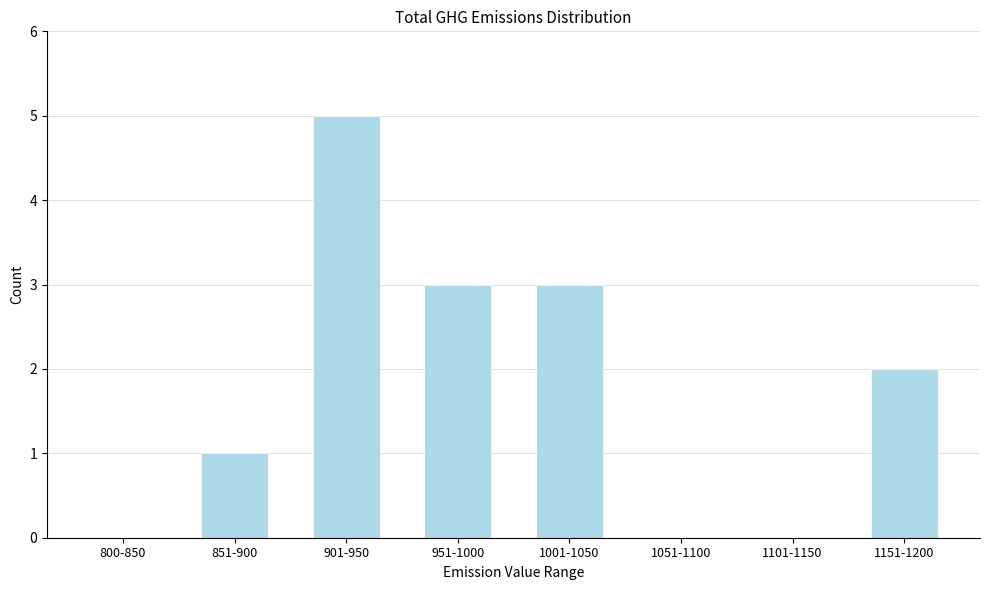

Reading left to right, what are all the values shown in this chart?

800-850=0	851-900=1	901-950=5	951-1000=3	1001-1050=3	1051-1100=0	1101-1150=0	1151-1200=2